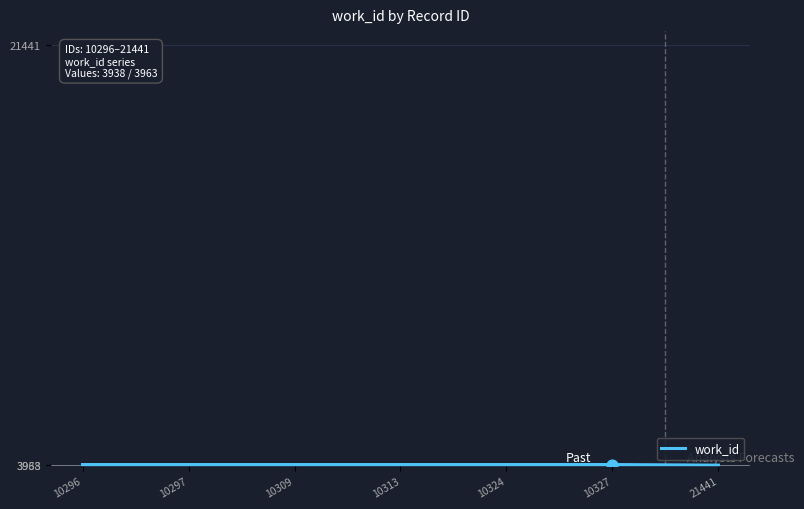

What is the ratio of the value at 10313 to the value at 21441?

1.0